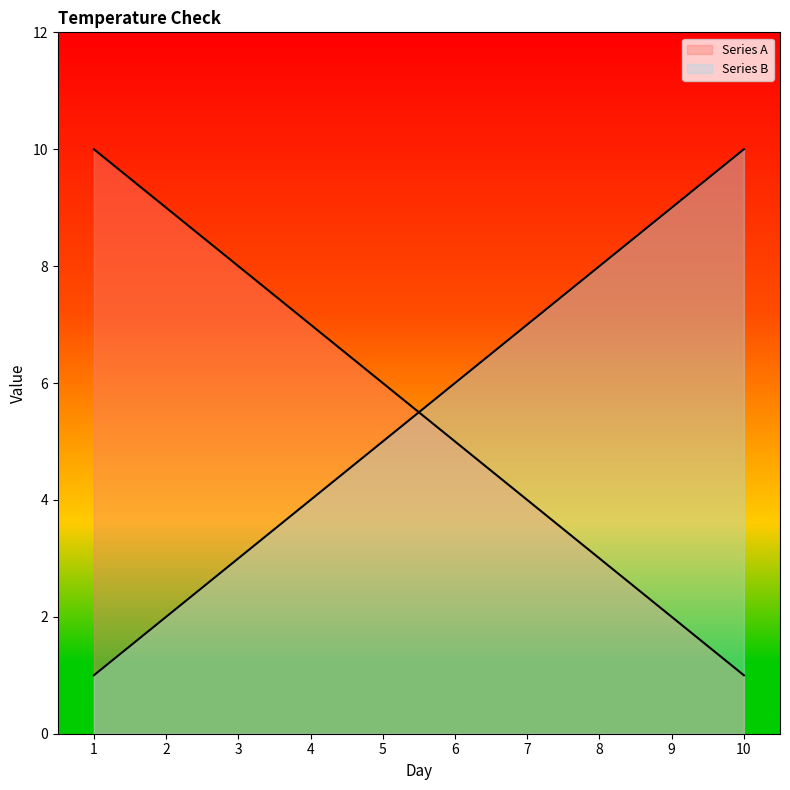

Which series has the widest spread of values?

Series A